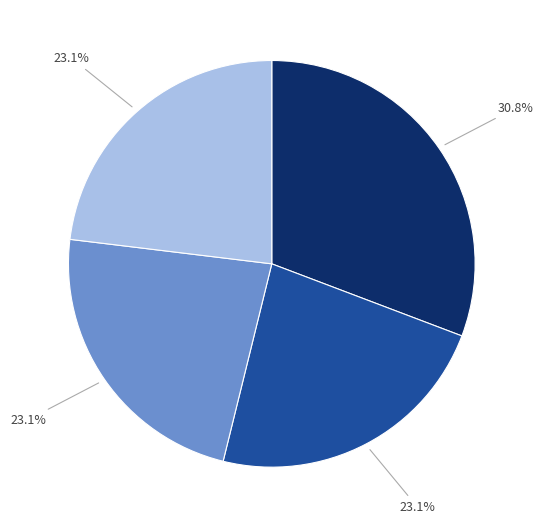

Is there any slice that represents more than half of the pie?

No